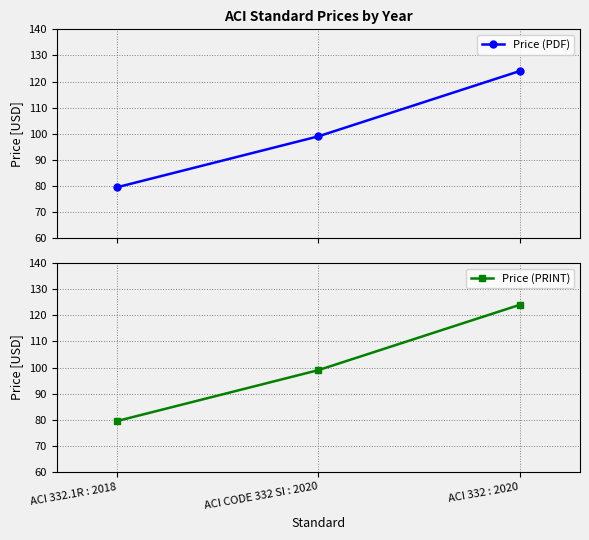

What is the label of the 2nd point from the left?

ACI CODE 332 SI : 2020